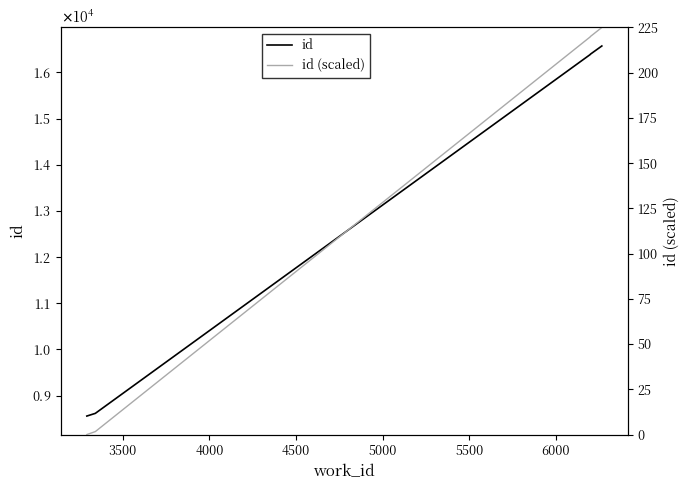

Rank the series by their average value, from lowest to highest.

id (scaled), id